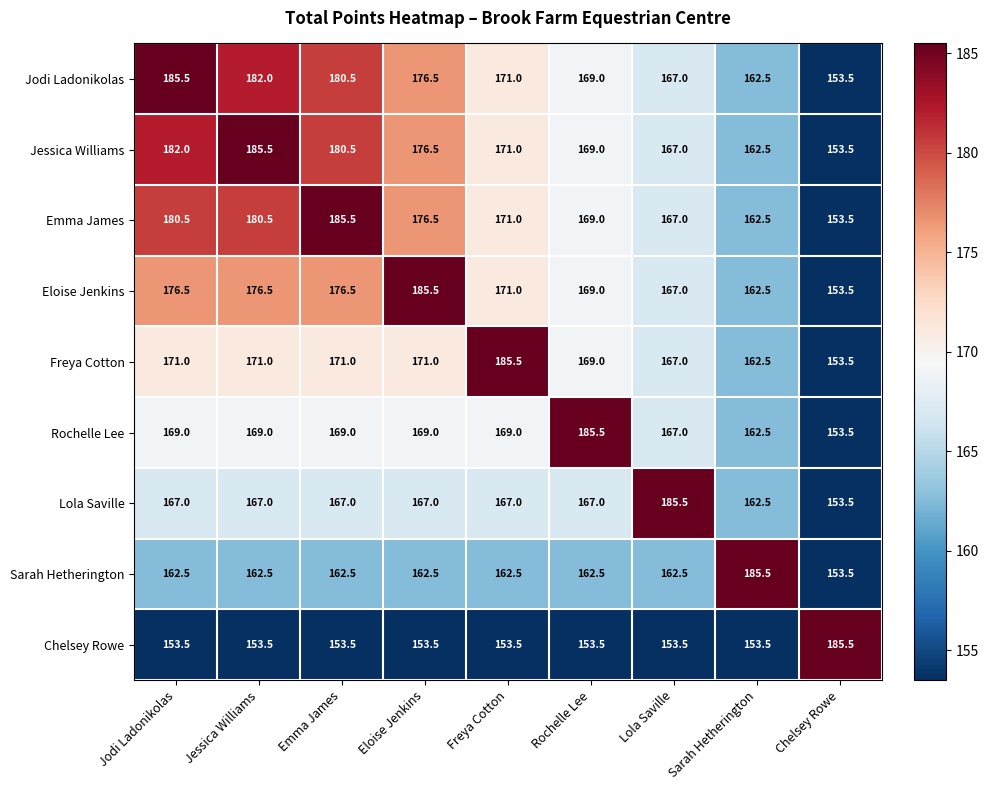

What is the average value of the Freya Cotton series?

169.1